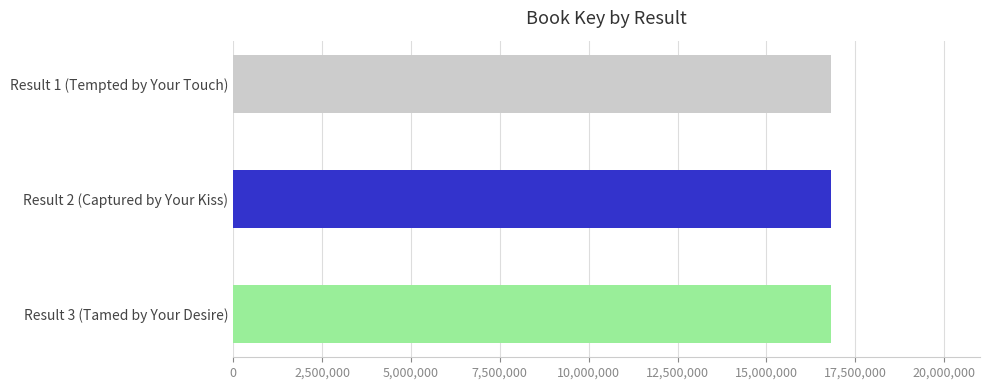

The value at Result 2 (Captured by Your Kiss) is 16806512. True or false?

True